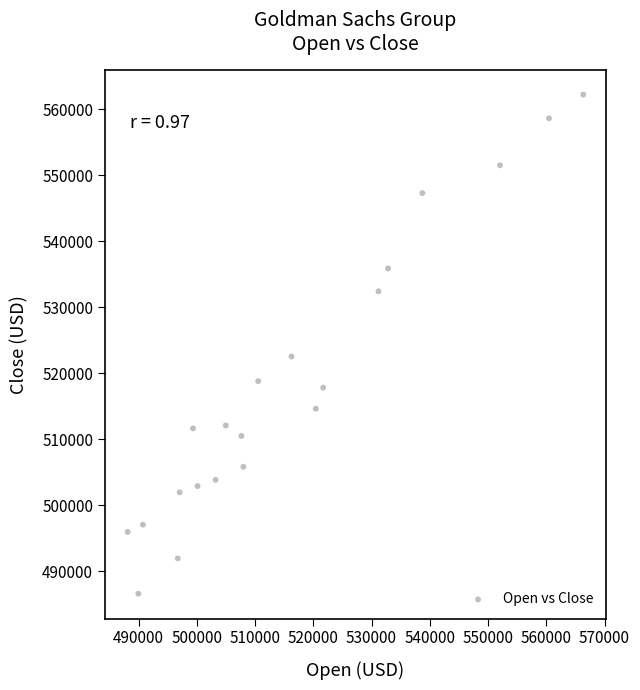

What Y value in the scatter plot is closest to 524418?

522545